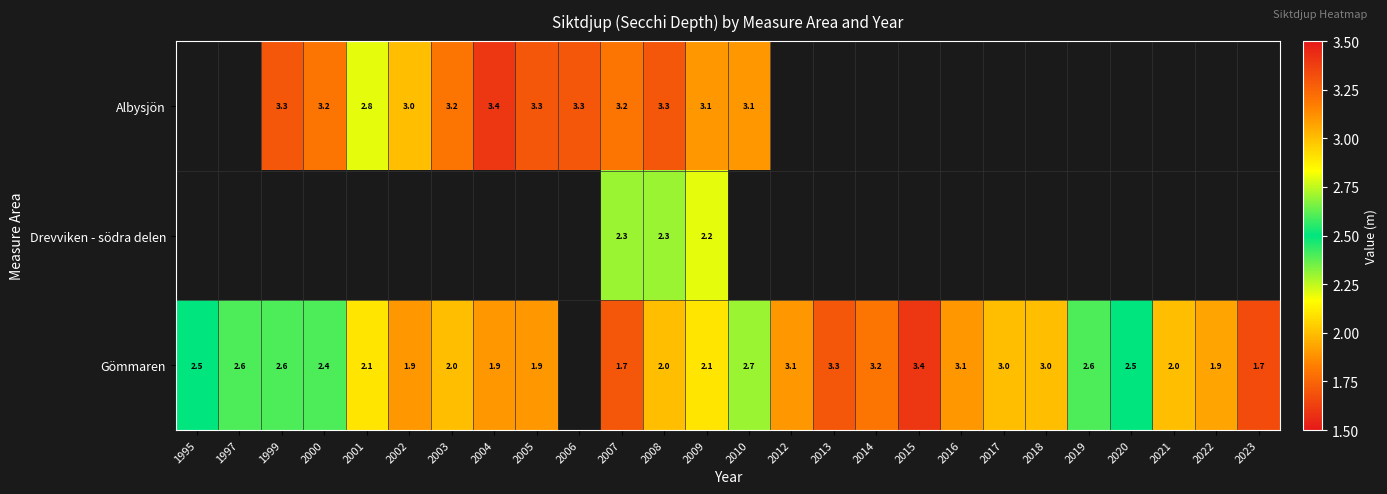

What is the sum of the Gömmaren values at 2003 and 2004?

3.9